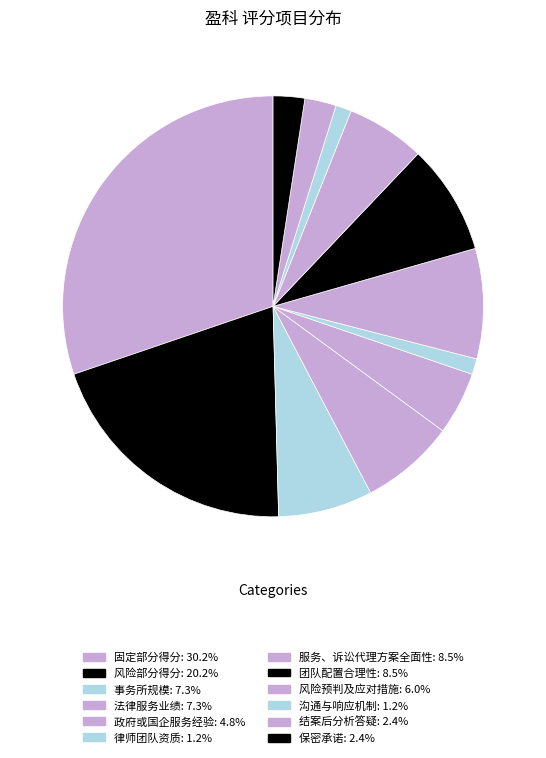

Which category has the smallest portion of the pie?

律师团队资质